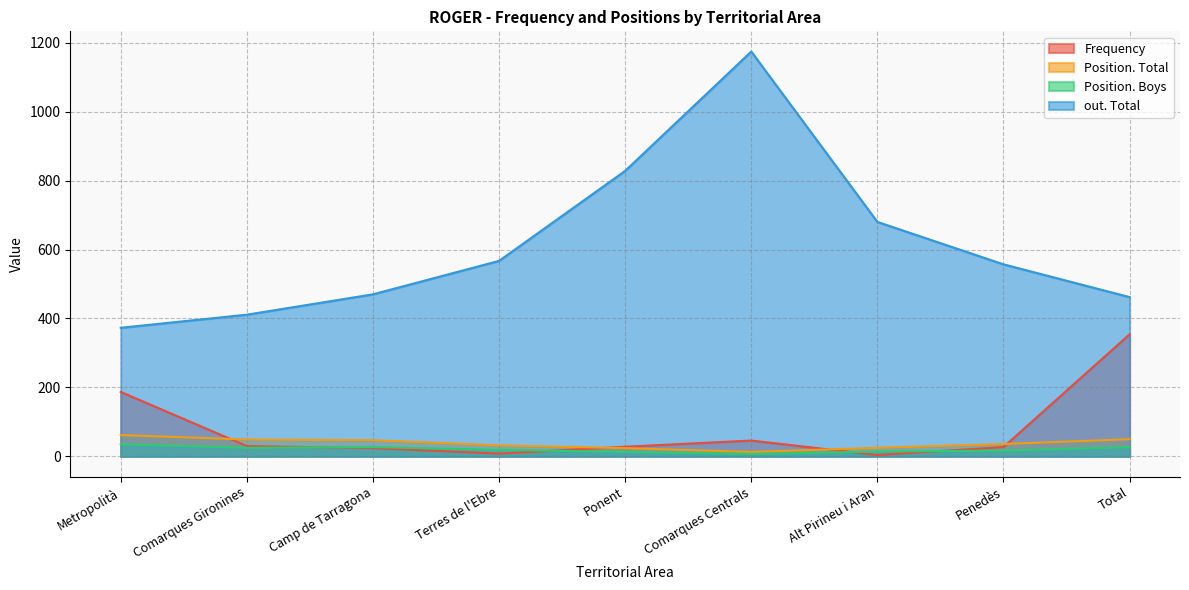

What is the spread (max minus min) of values at Comarques Centrals?

1167